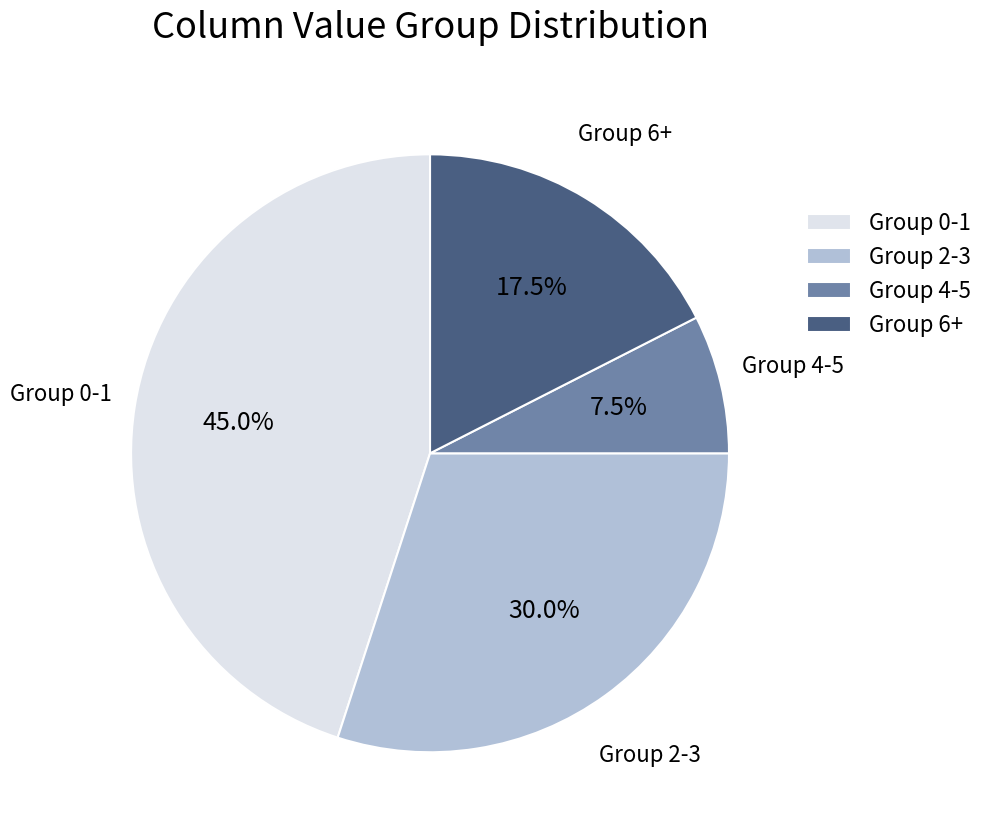

What is the largest slice in the pie chart?

Group 0-1